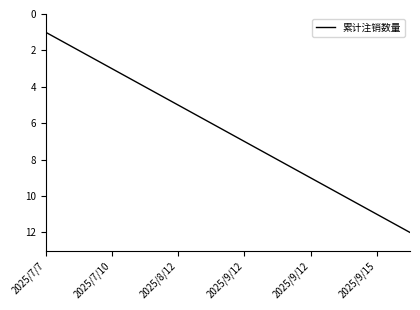

What is the greatest value displayed?

12